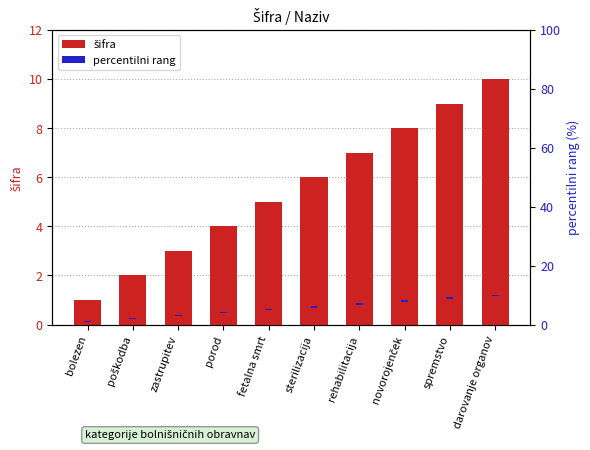

Read the percentilni rang value at darovanje organov.

0.4